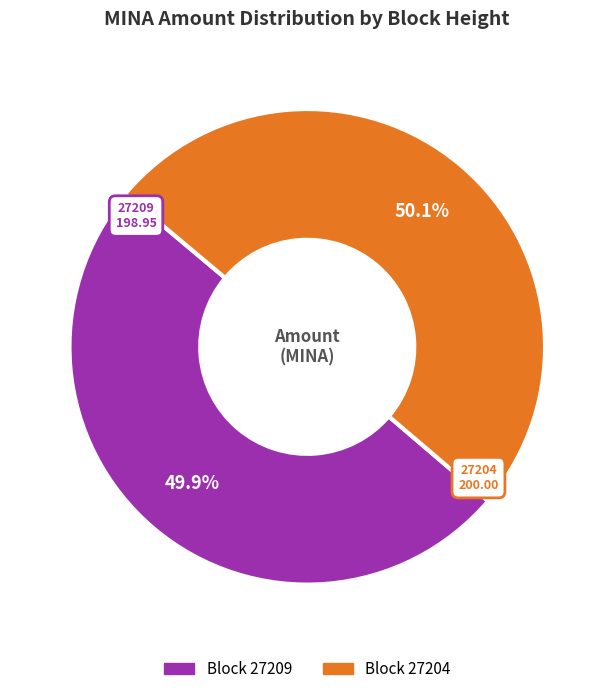

Is there any slice that represents more than half of the pie?

Yes